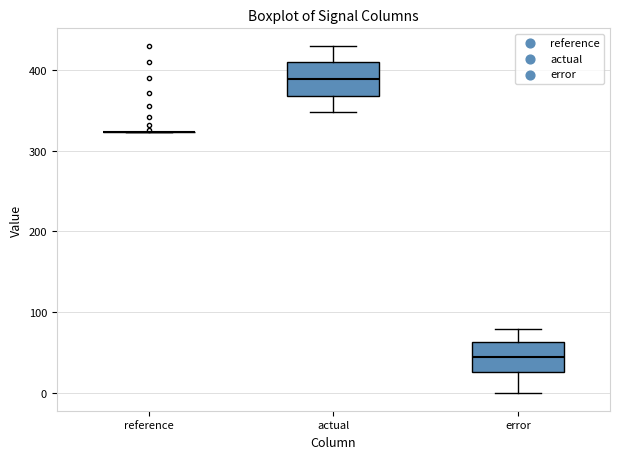

Reading left to right, read every box against the y-axis: the position of its median line, the range the box covers, and the ends of its whiskers. The values are not printed on the chart, so give them approximately, as read against the axis.

reference: box collapsed to a line at 320, whiskers 320 to 320
actual: median 390, box 370 to 410, whiskers 350 to 430
error: median 50, box 30 to 60, whiskers 0 to 80